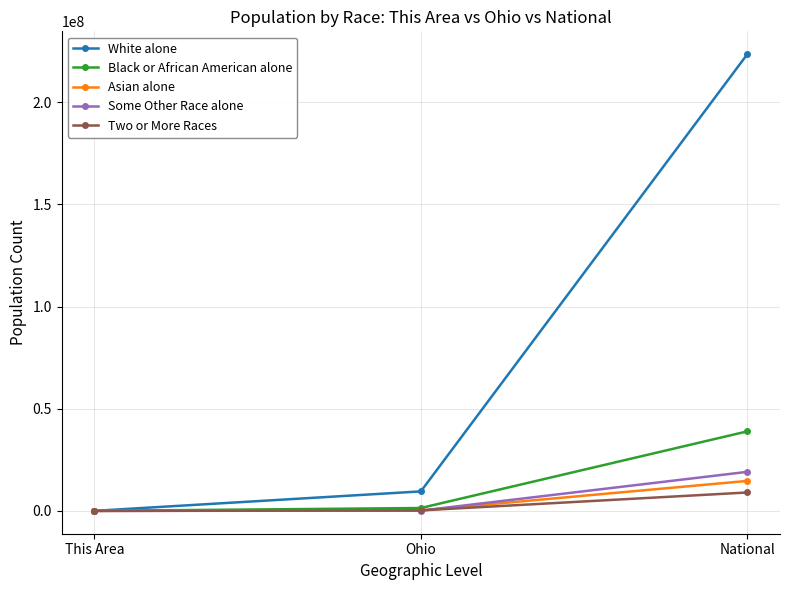

What are all the series names shown in the legend?

White alone, Black or African American alone, Asian alone, Some Other Race alone, Two or More Races